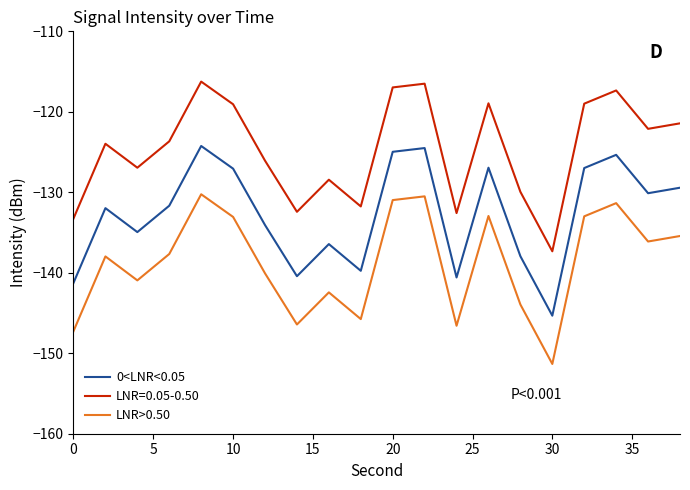

What is the maximum value shown in the chart?

-116.2